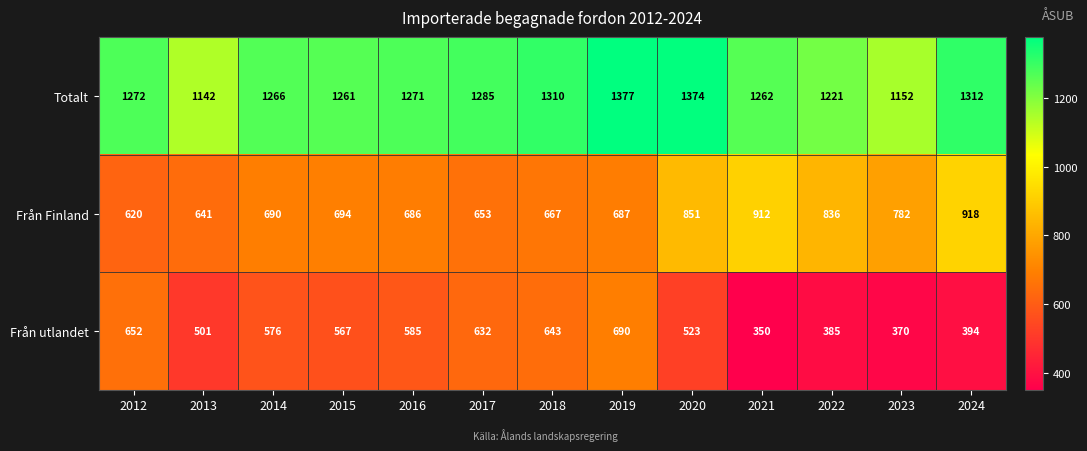

Rank the series by their average value, from lowest to highest.

Från utlandet, Från Finland, Totalt